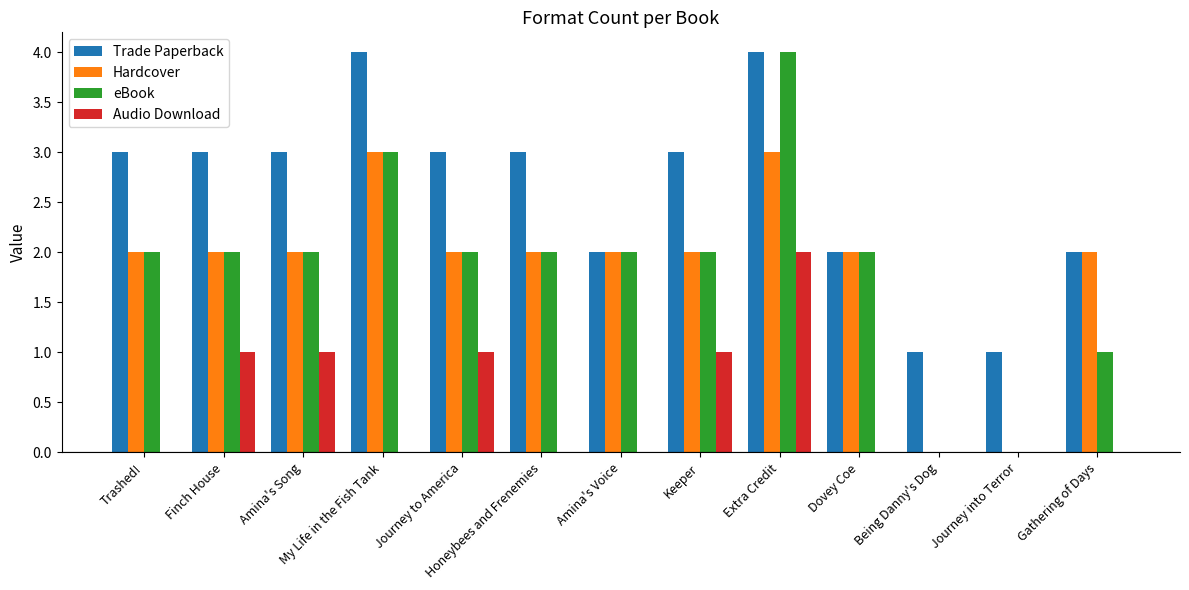

What is the maximum value for Hardcover?

3